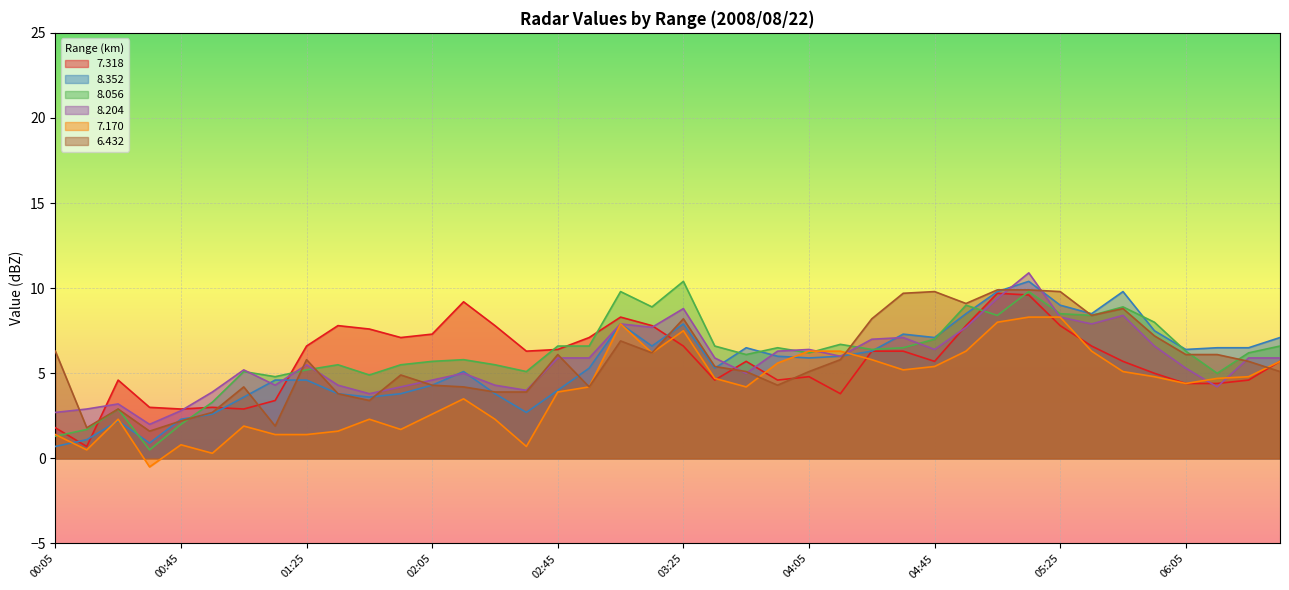

What is the total value across all series at 02:25?

27.6